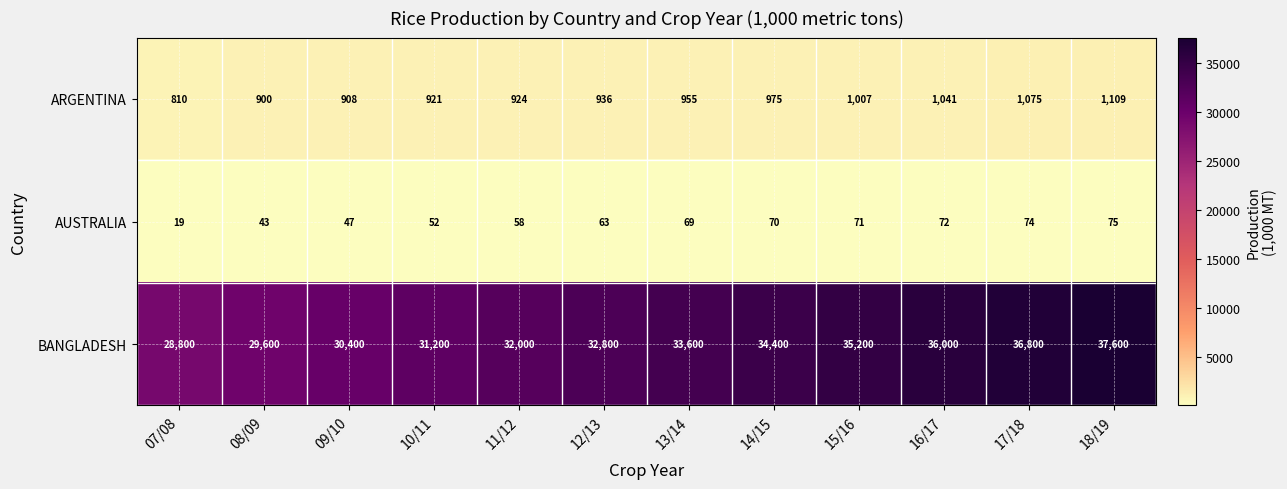

Which series has the largest total across all categories?

BANGLADESH